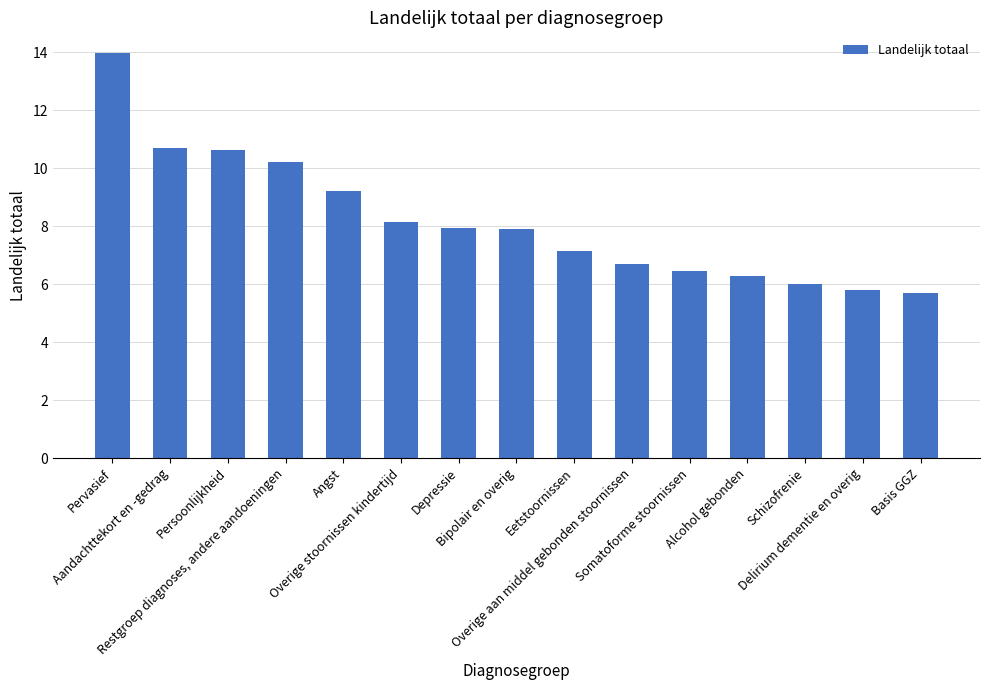

Where is the data nearest to the value 9?

Angst